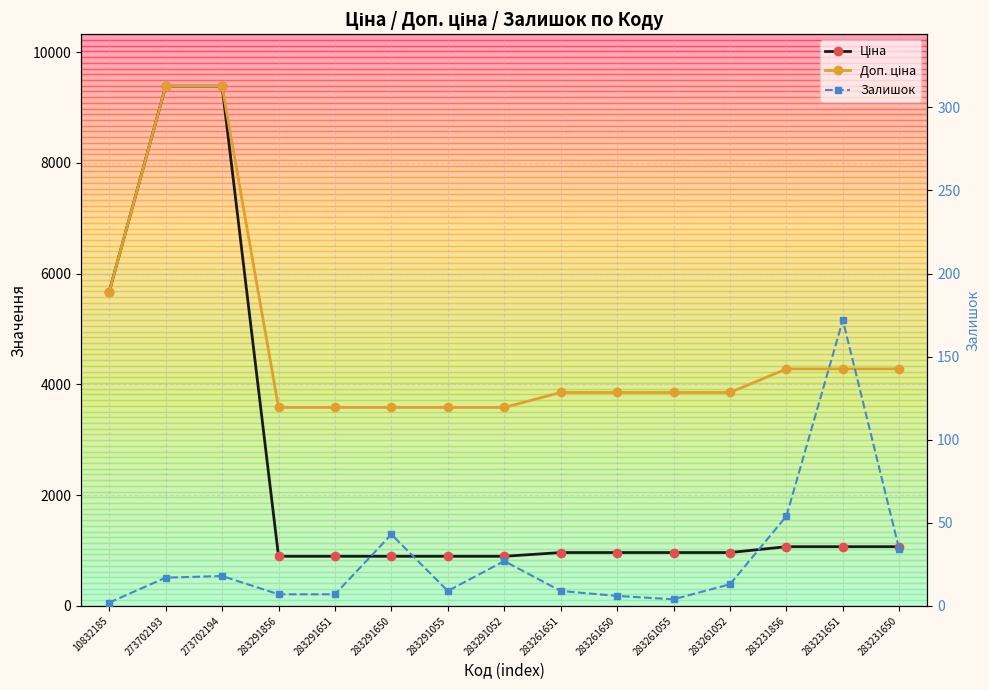

What are all the series names shown in the legend?

Ціна, Доп. ціна, Залишок